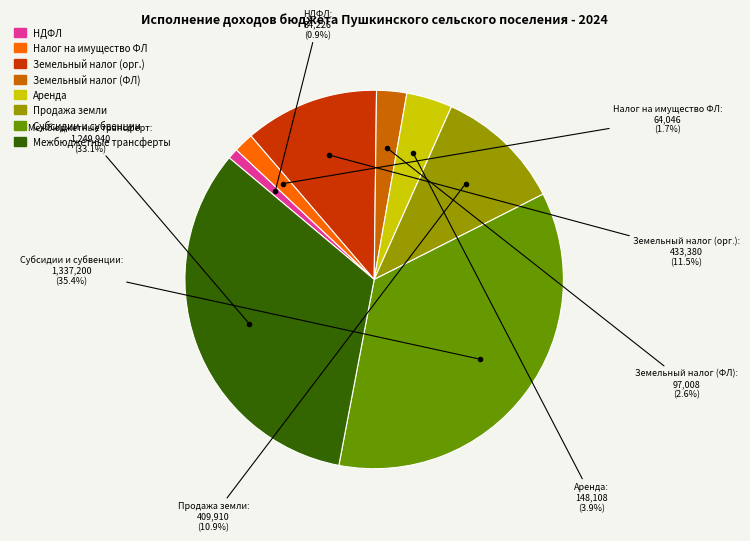

What percentage is NOT represented by Земельный налог (орг.)?

88.5%